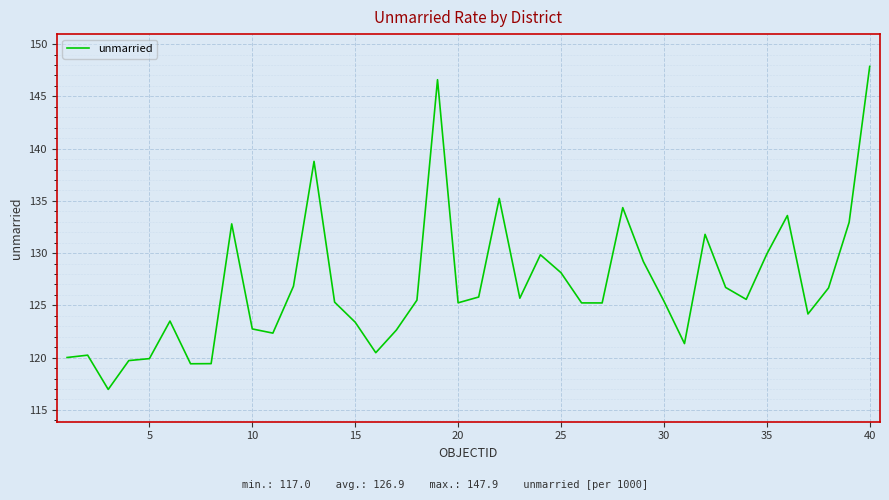

What is the smallest value displayed?

117.0